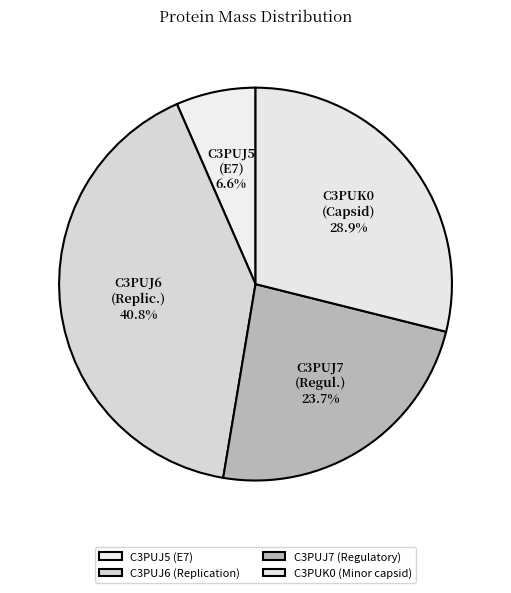

Is C3PUJ6 (Replication) the majority of the pie?

No